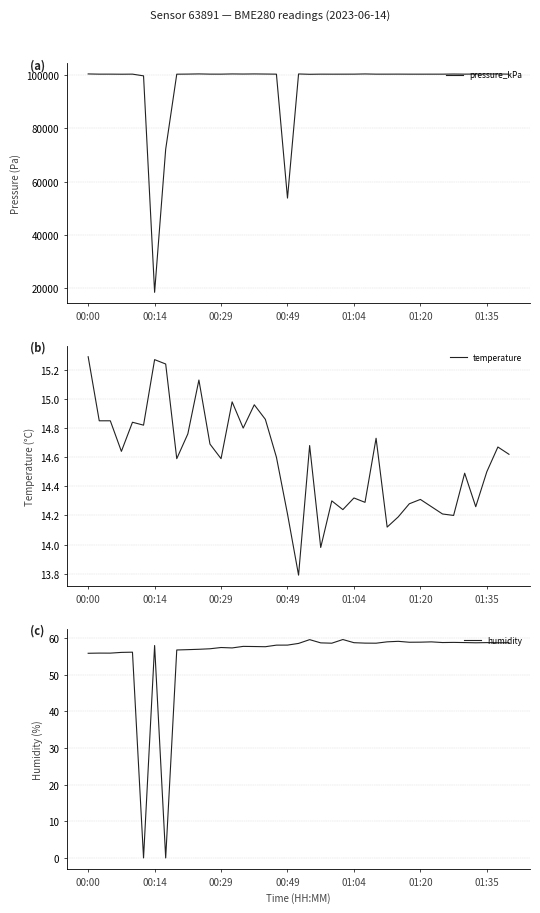

What is the minimum value for pressure_kPa?

18517.6